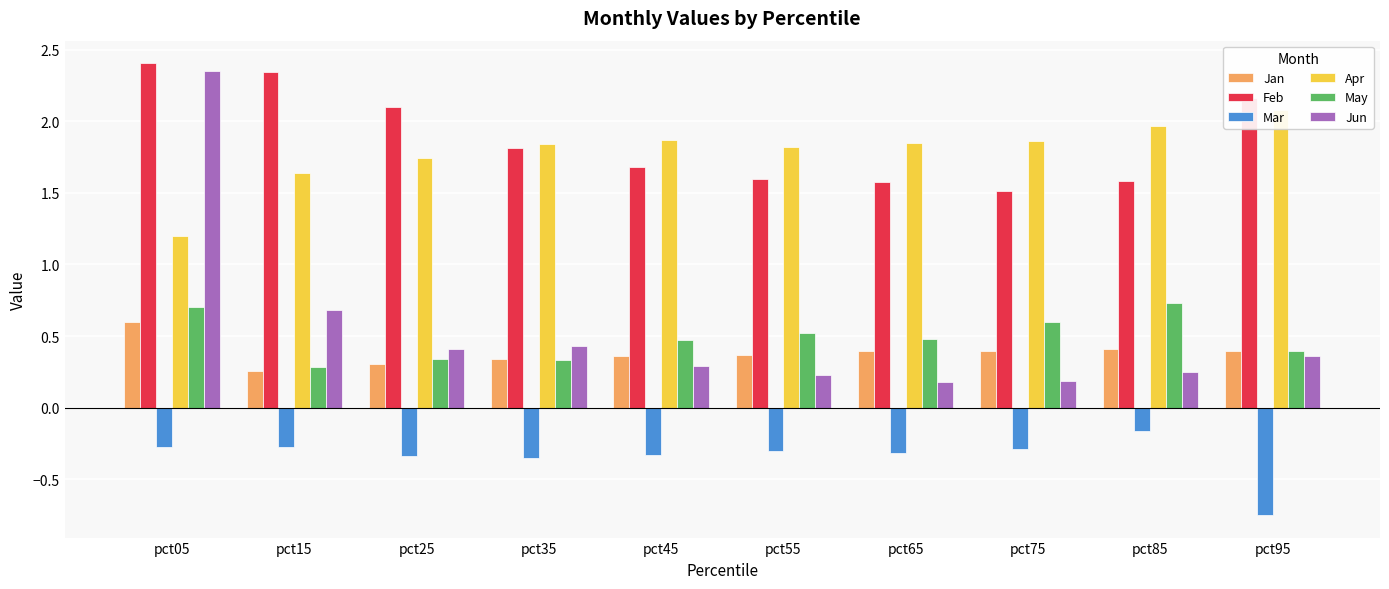

Reading right to left, transcribe all the data shown in this chart.

Jan: 0.4	0.4	0.4	0.4	0.4	0.4	0.3	0.3	0.3	0.6
Feb: 2.2	1.6	1.5	1.6	1.6	1.7	1.8	2.1	2.3	2.4
Mar: -0.8	-0.2	-0.3	-0.3	-0.3	-0.3	-0.3	-0.3	-0.3	-0.3
Apr: 2.1	2.0	1.9	1.8	1.8	1.9	1.8	1.7	1.6	1.2
May: 0.4	0.7	0.6	0.5	0.5	0.5	0.3	0.3	0.3	0.7
Jun: 0.4	0.3	0.2	0.2	0.2	0.3	0.4	0.4	0.7	2.3